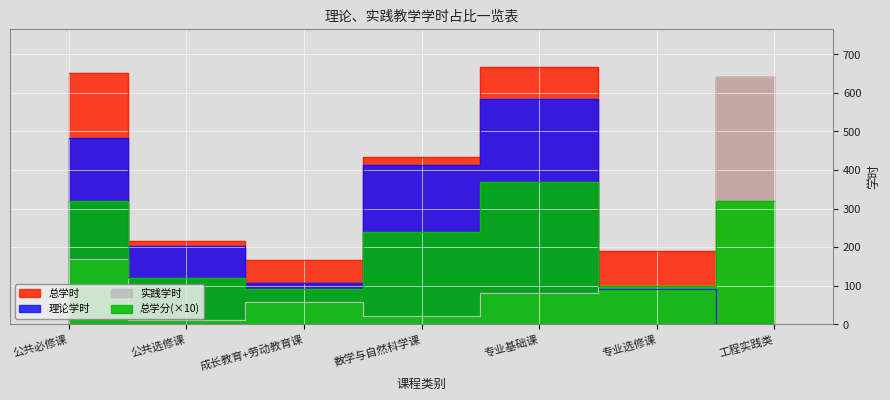

What is the label of the 4th point from the right?

数学与自然科学课